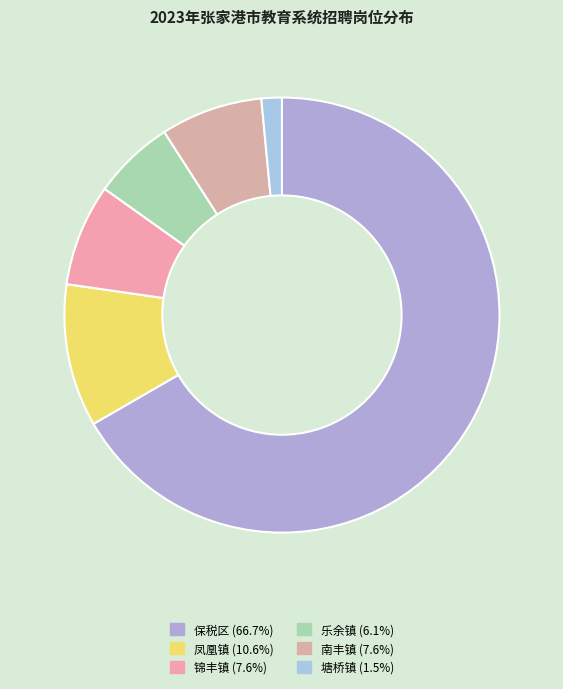

The 乐余镇 slice represents 6% of the pie. True or false?

True